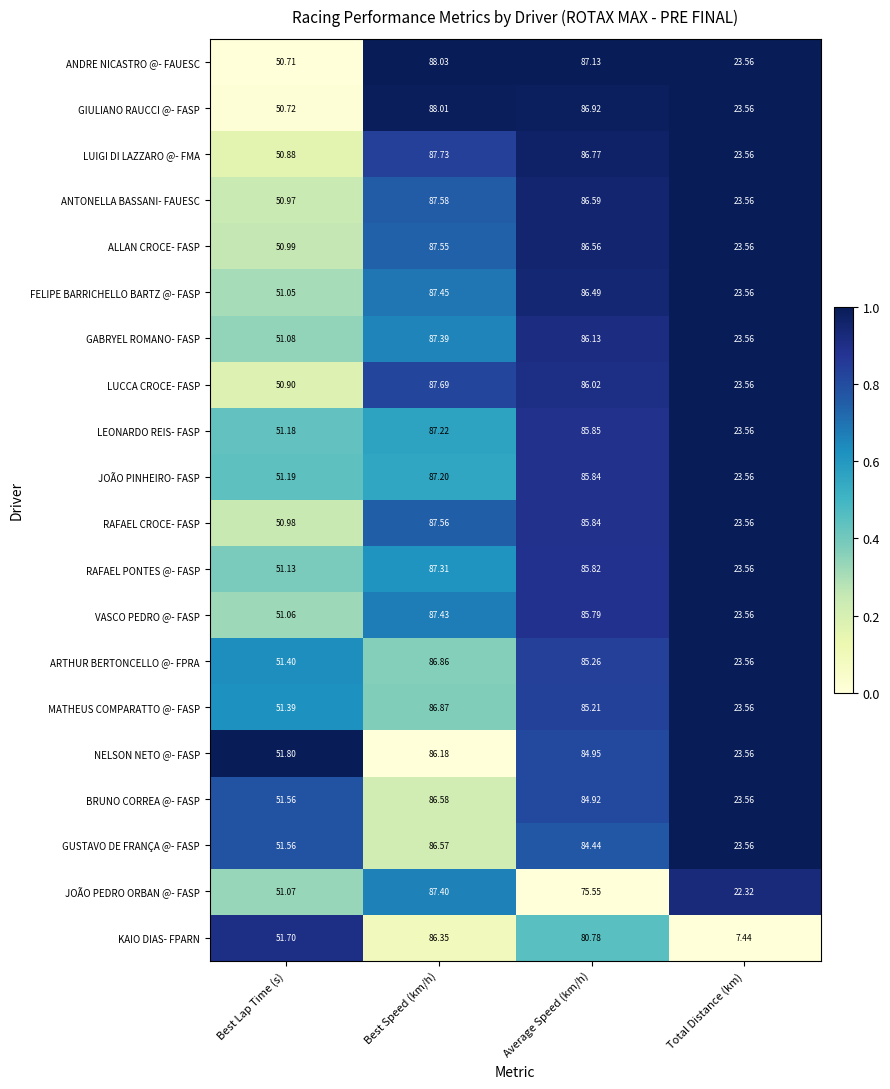

At which label does GABRYEL ROMANO- FASP first exceed 86?

Best Speed (km/h)